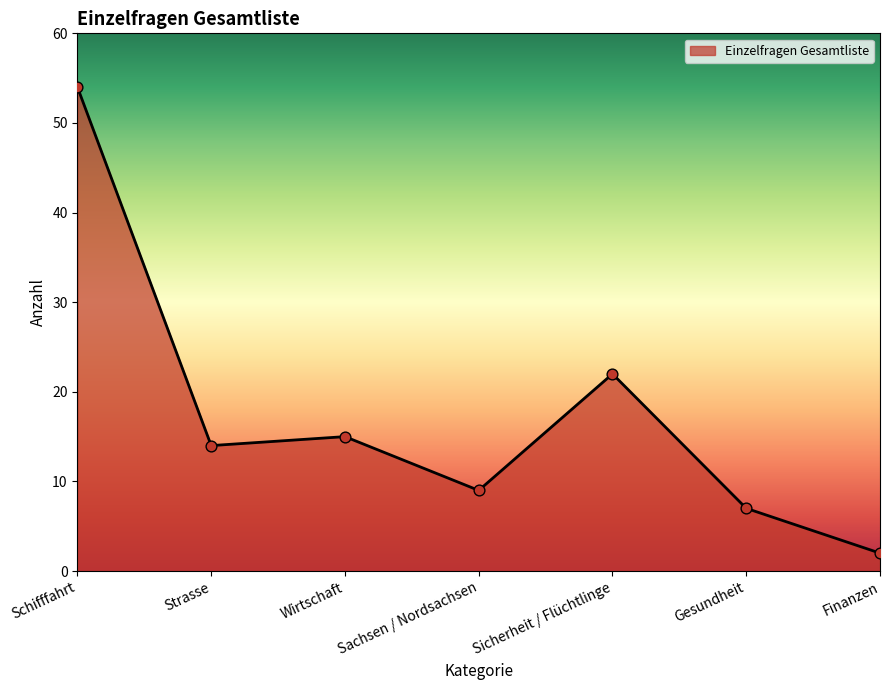

Approximately how many times larger is the value at Gesundheit compared to Sicherheit / Flüchtlinge?

0.3